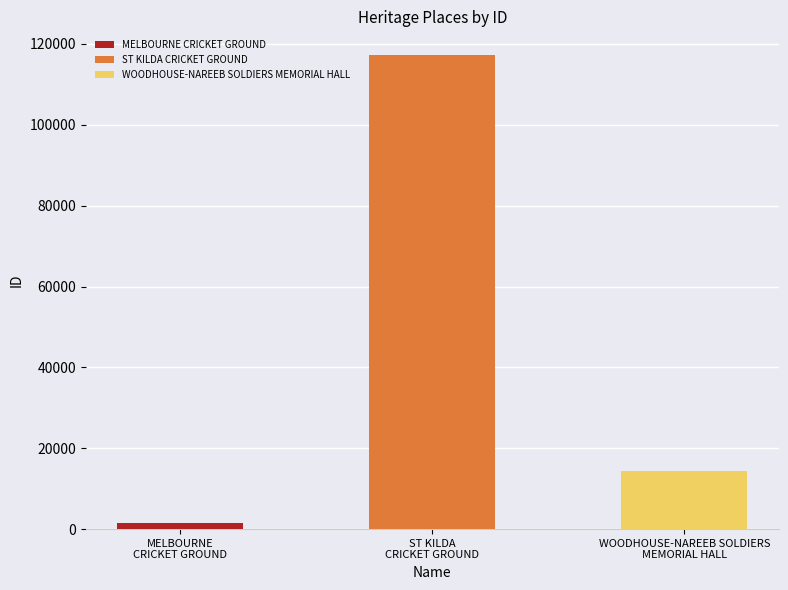

List the labels in order of value, smallest first.

MELBOURNE CRICKET GROUND, WOODHOUSE-NAREEB SOLDIERS MEMORIAL HALL, ST KILDA CRICKET GROUND